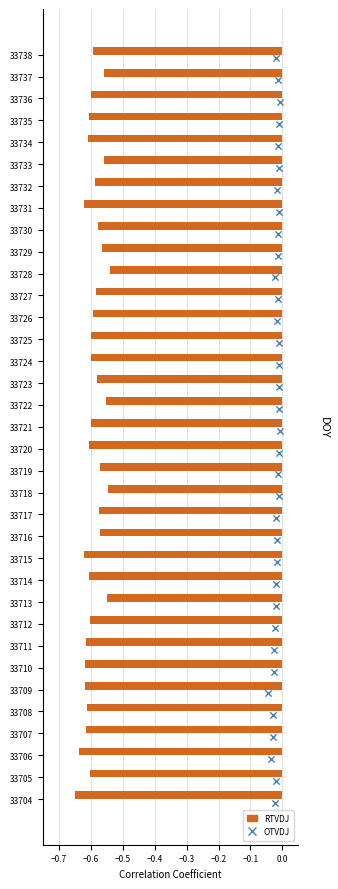

Which series reaches the maximum Y coordinate?

OTVDJ